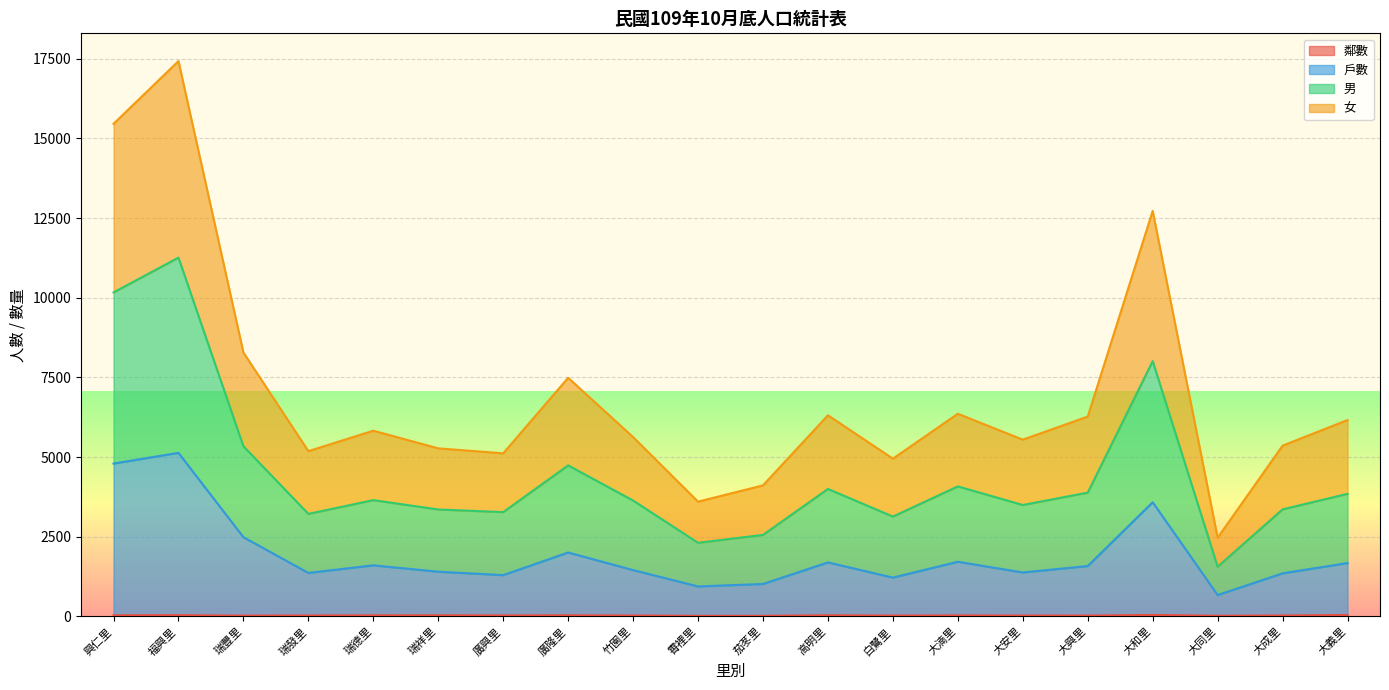

True or false: 鄰數 and 女 intersect in this chart.

False